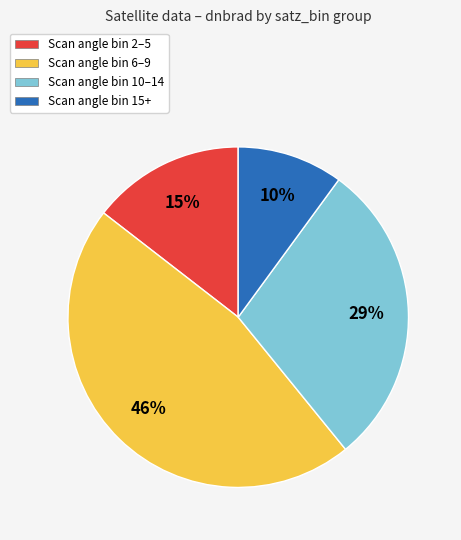

The Scan angle bin 2–5 slice represents 15% of the pie. True or false?

True